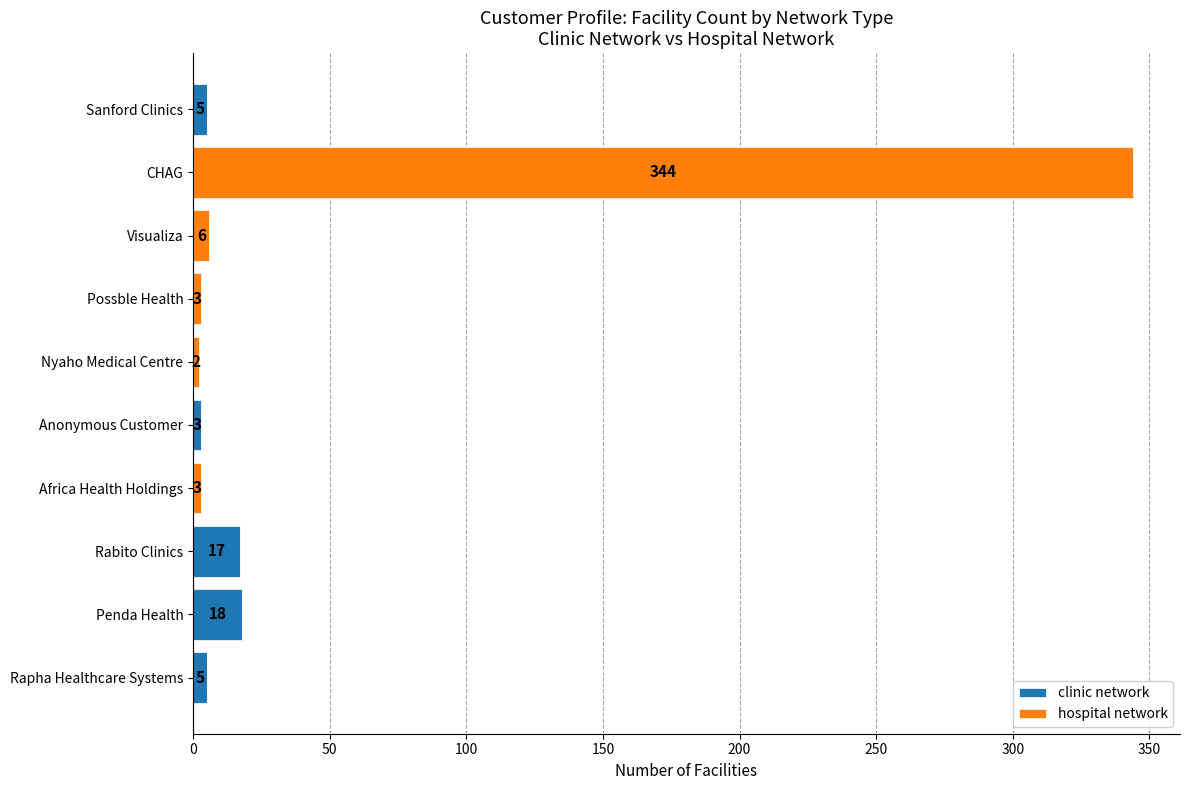

What is the sum of all clinic network values?

48